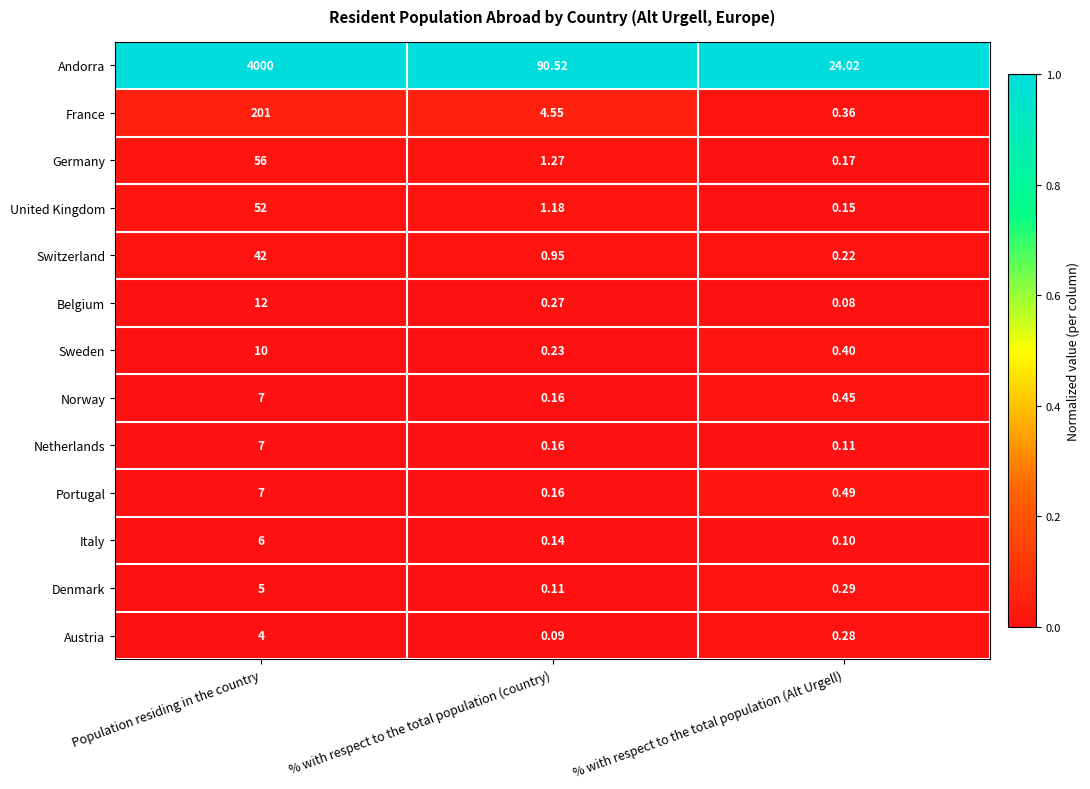

What is the difference between the highest and lowest values at % with respect to the total population (country)?

90.4